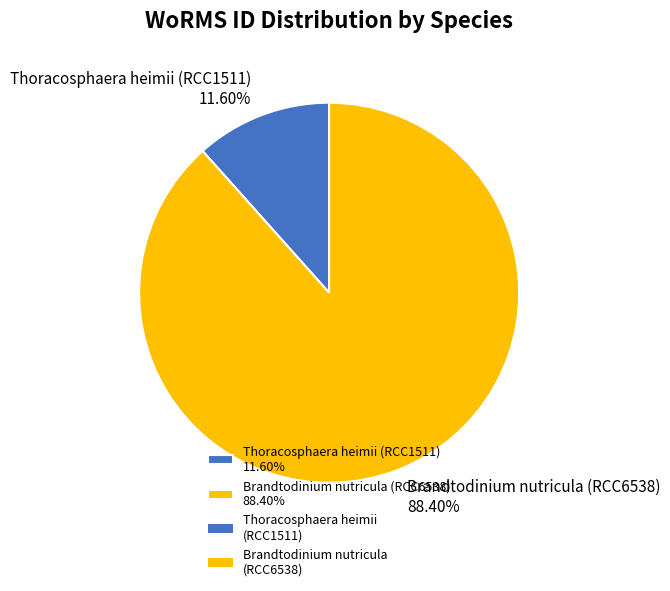

Is Brandtodinium nutricula (RCC6538) the majority of the pie?

Yes